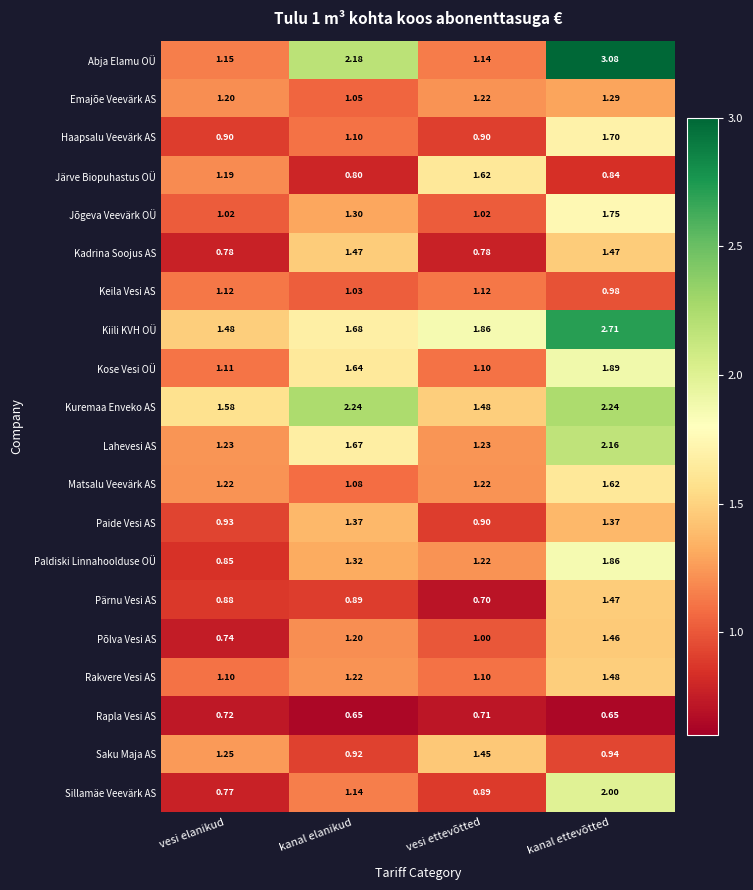

At which label does Pärnu Vesi AS reach its peak?

kanal ettevõtted